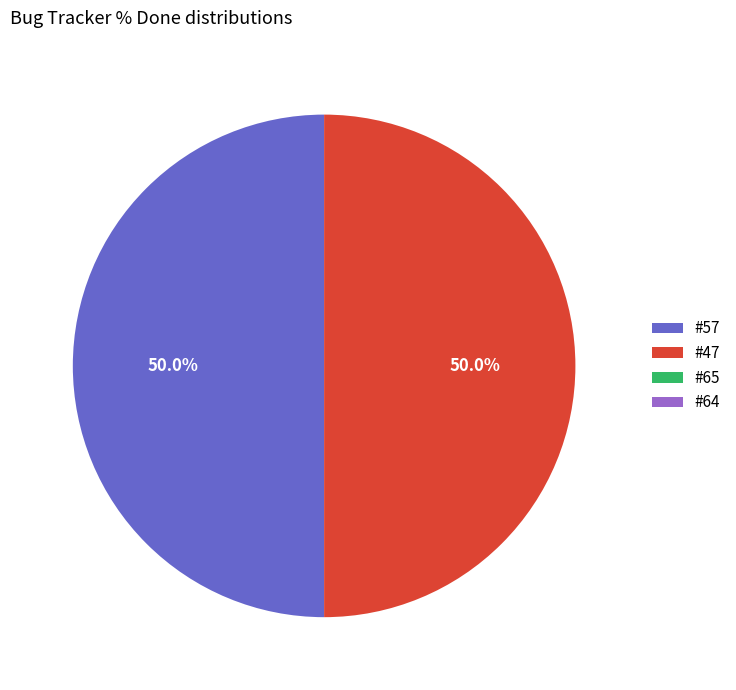

Is the sum of #57 and #47 greater than half?

Yes